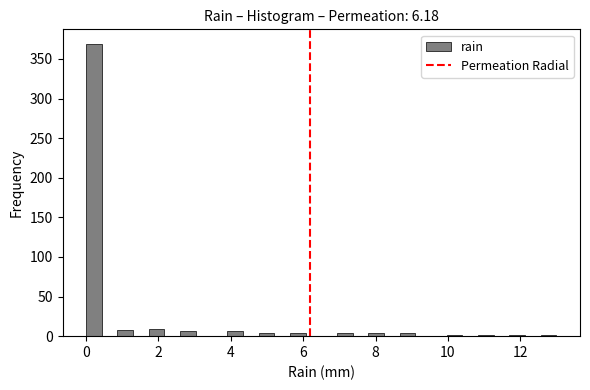

Around what value on the x-axis is the tallest bar? Give the approximate position of its centre, as read against the axis.

0.2